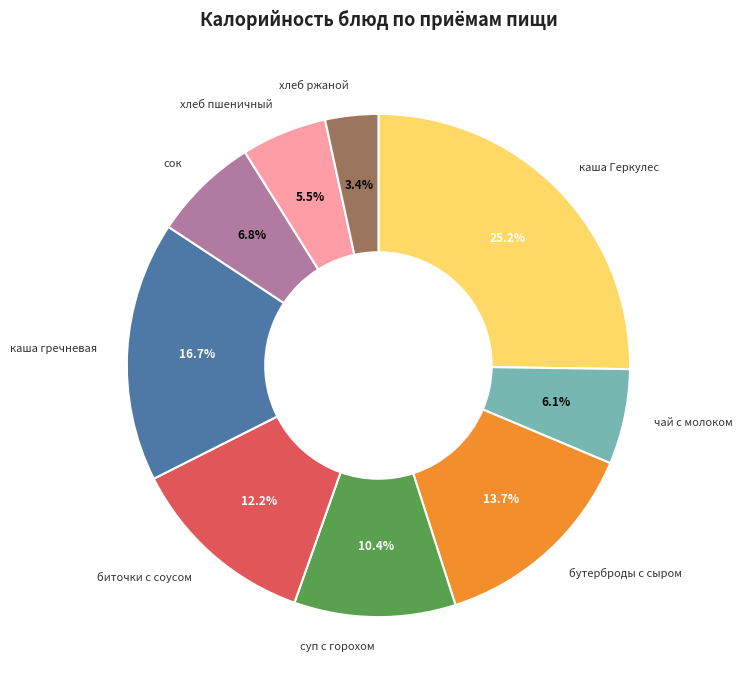

Is there any slice that represents more than half of the pie?

No